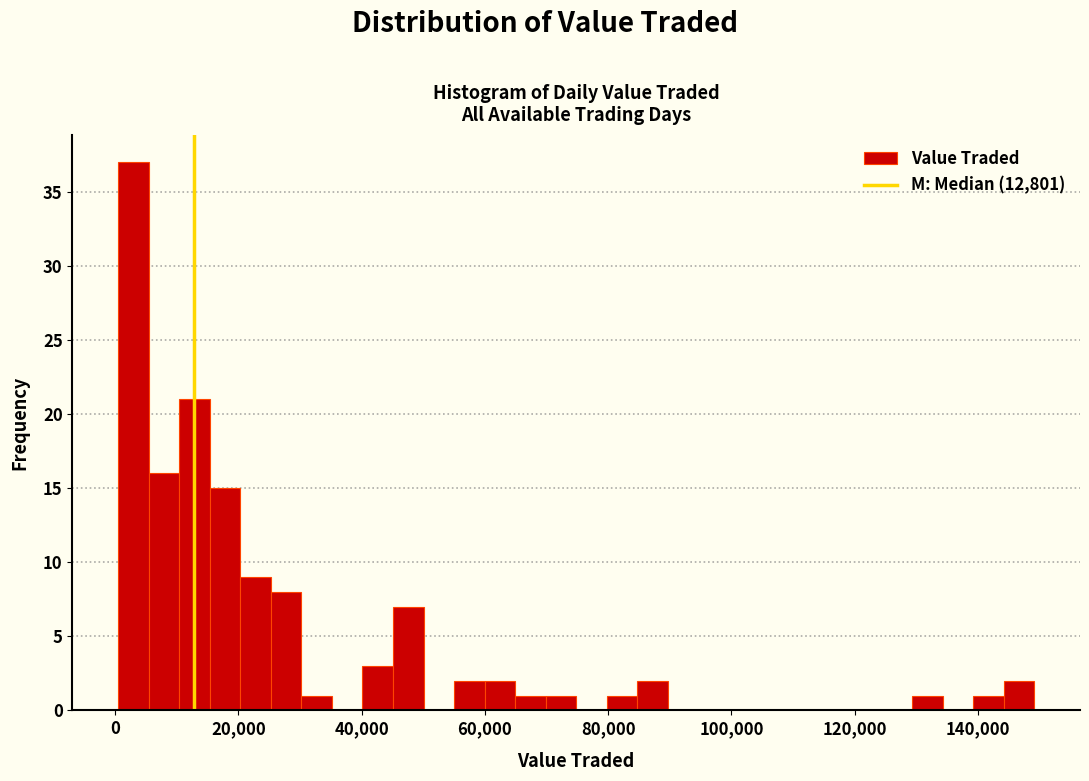

Read against the x-axis, roughly where is the centre of the tallest bar?

2000